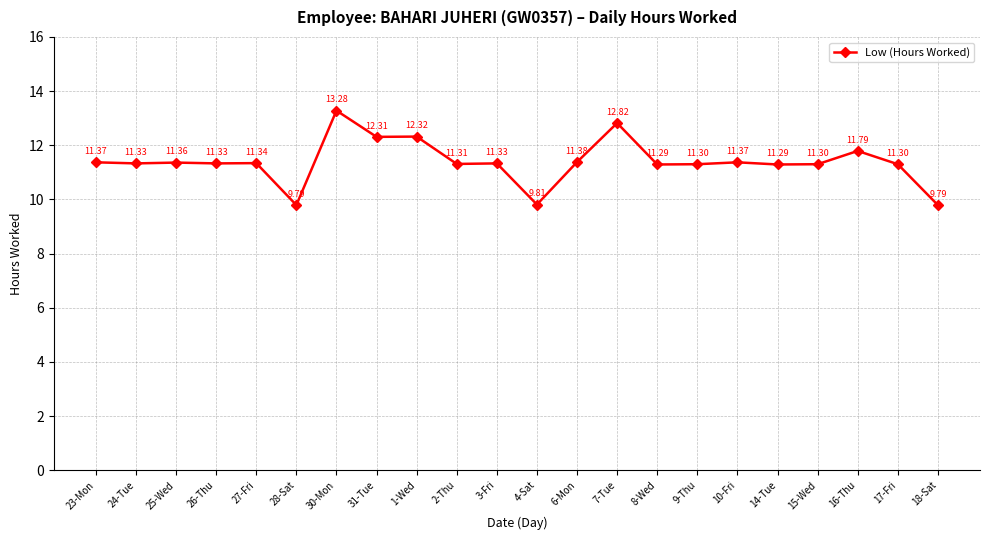

What is the ratio of the value at 25-Wed to the value at 8-Wed?

1.0